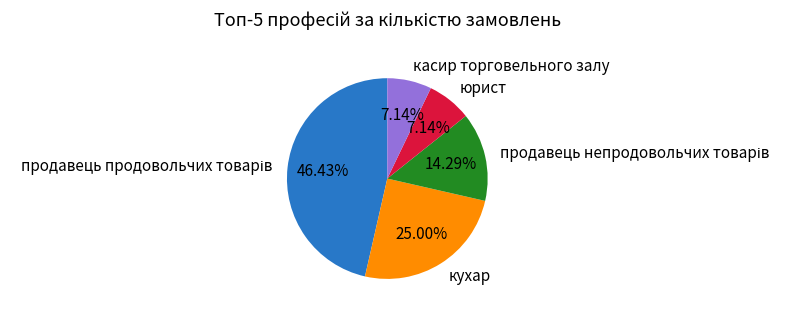

Count the number of slices in the pie.

5